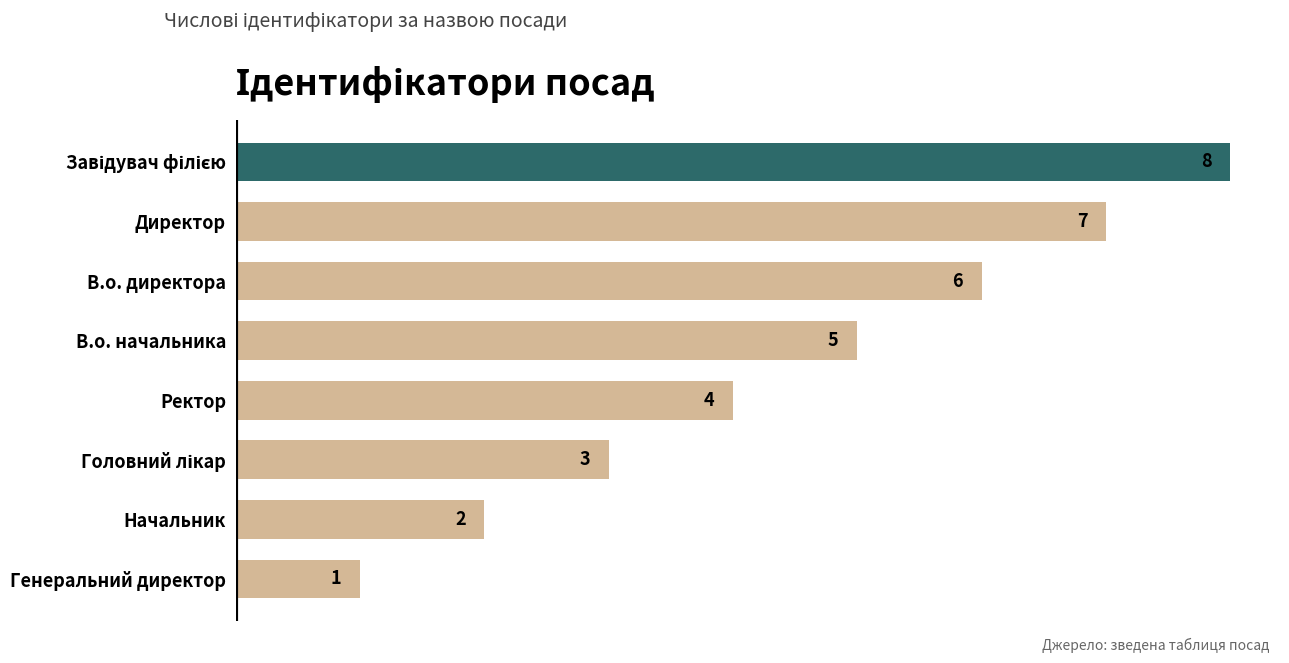

What is the difference between the maximum and second lowest values?

6